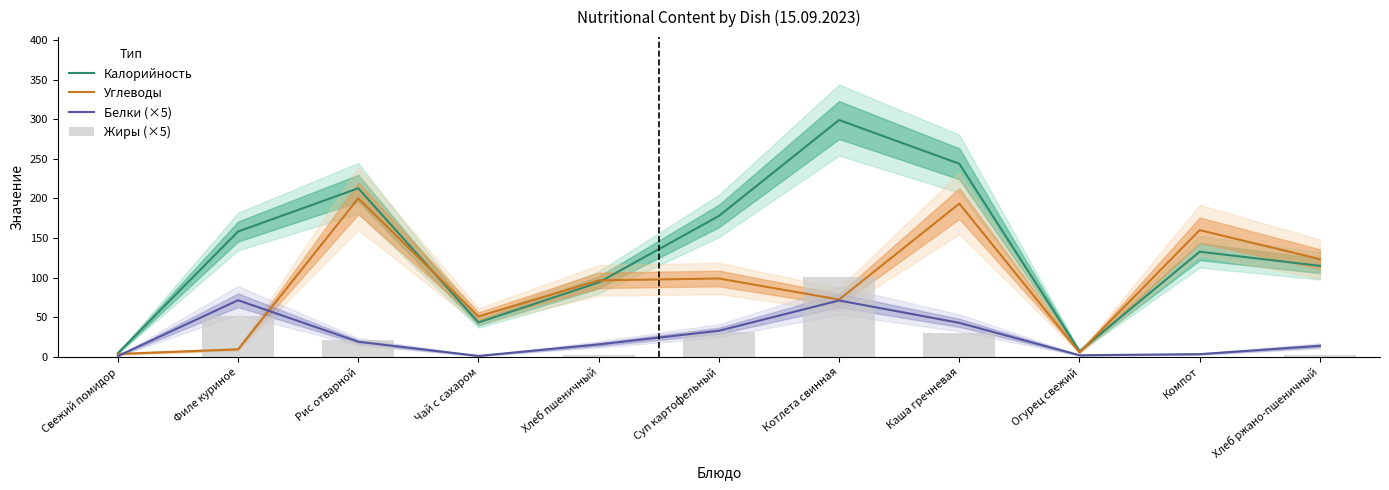

How many values in the Калорийность series are below 132?

5